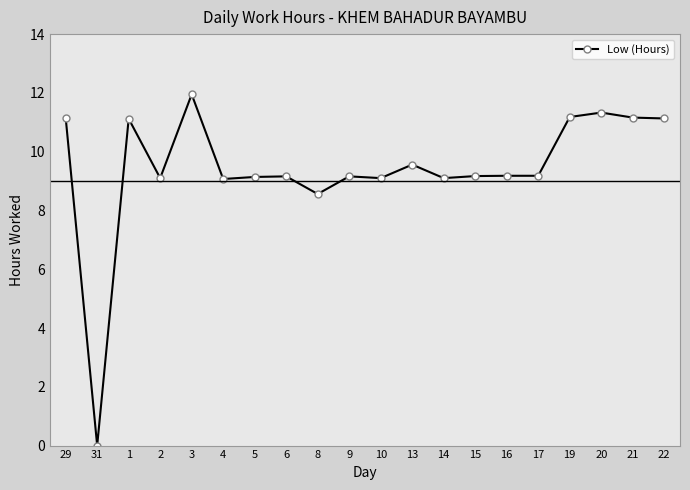

What is the sum of the values at 16 and 10?

18.3